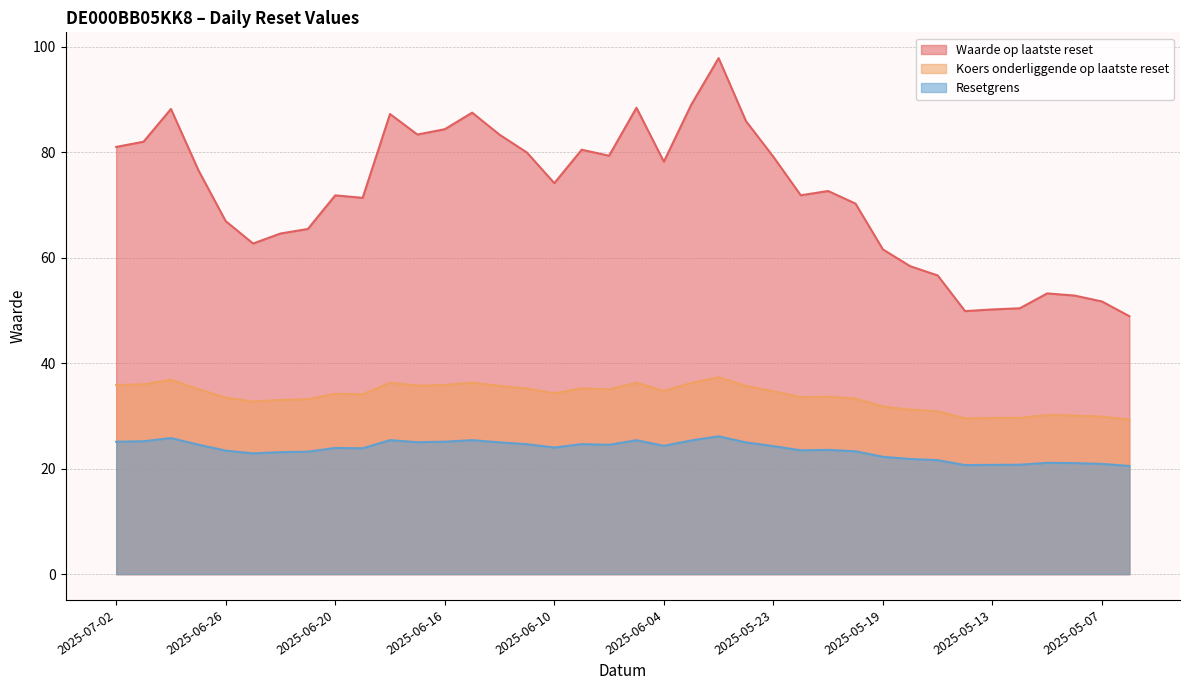

What is the value of the Resetgrens point at the 17th from the left?

24.0